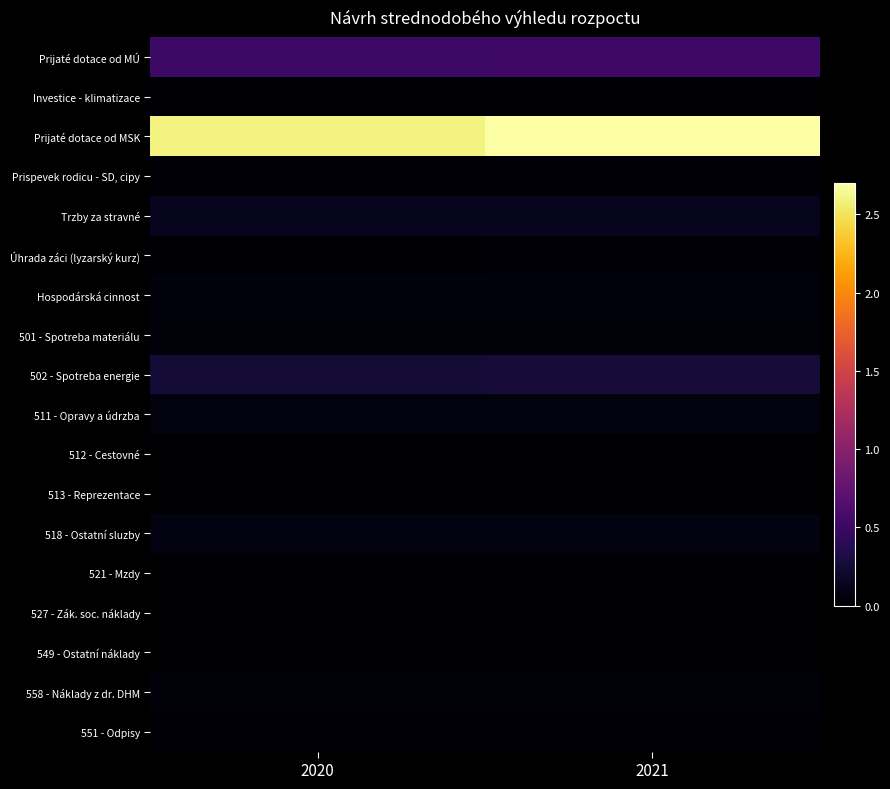

Which series has the largest total across all categories?

Prijaté dotace od MSK